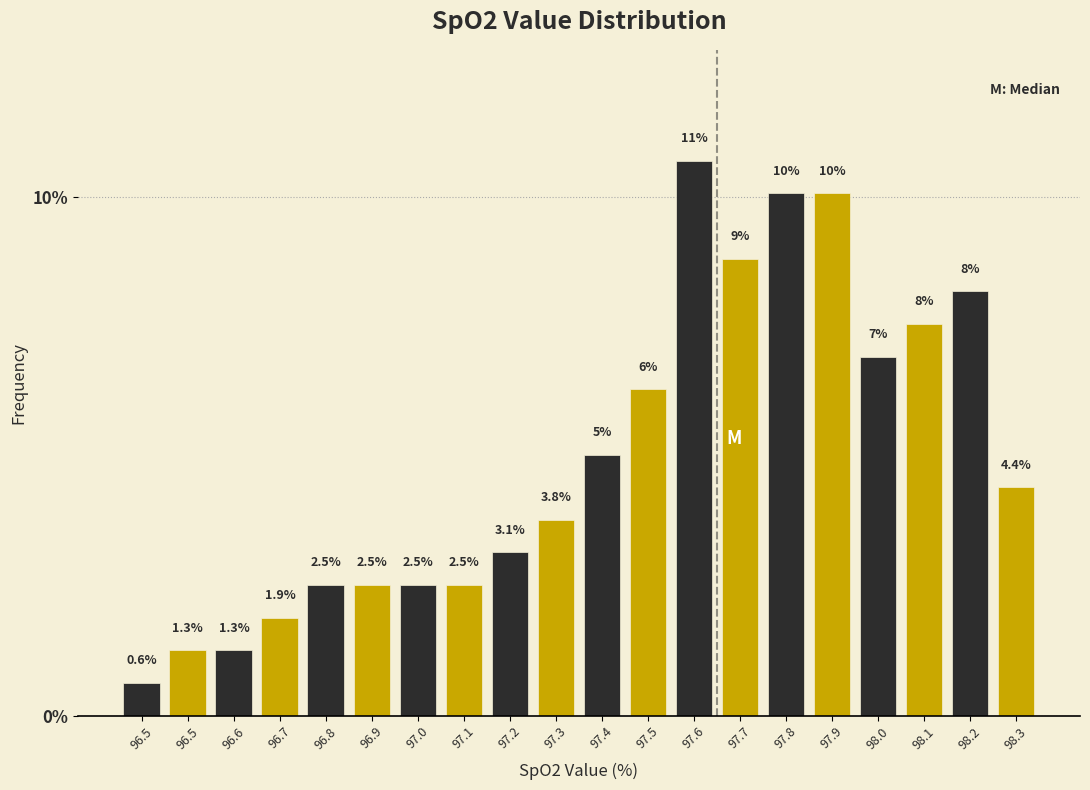

How many values exceed 4?

10